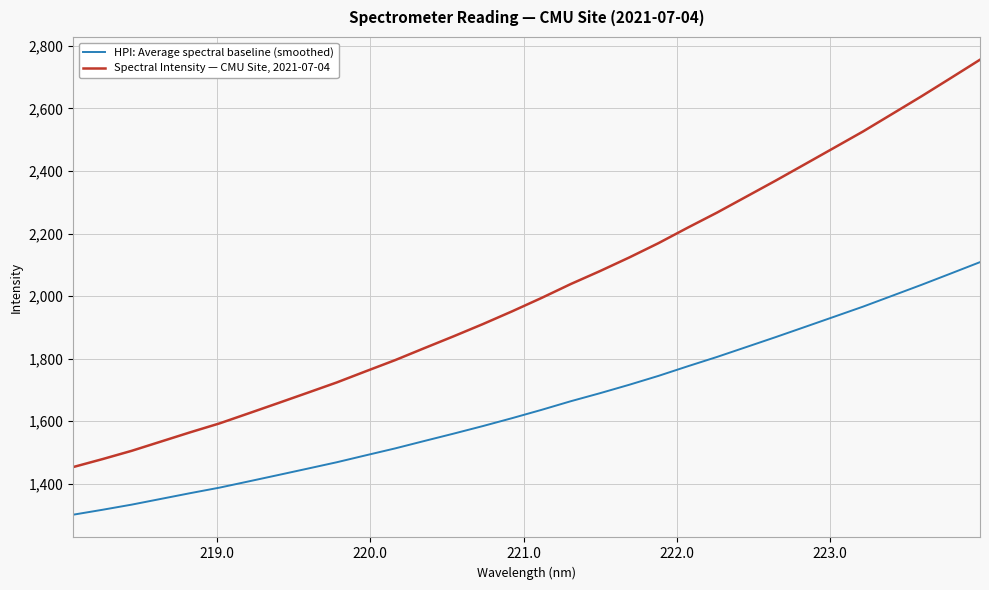

Which series has the largest total across all categories?

Spectral Intensity — CMU Site, 2021-07-04